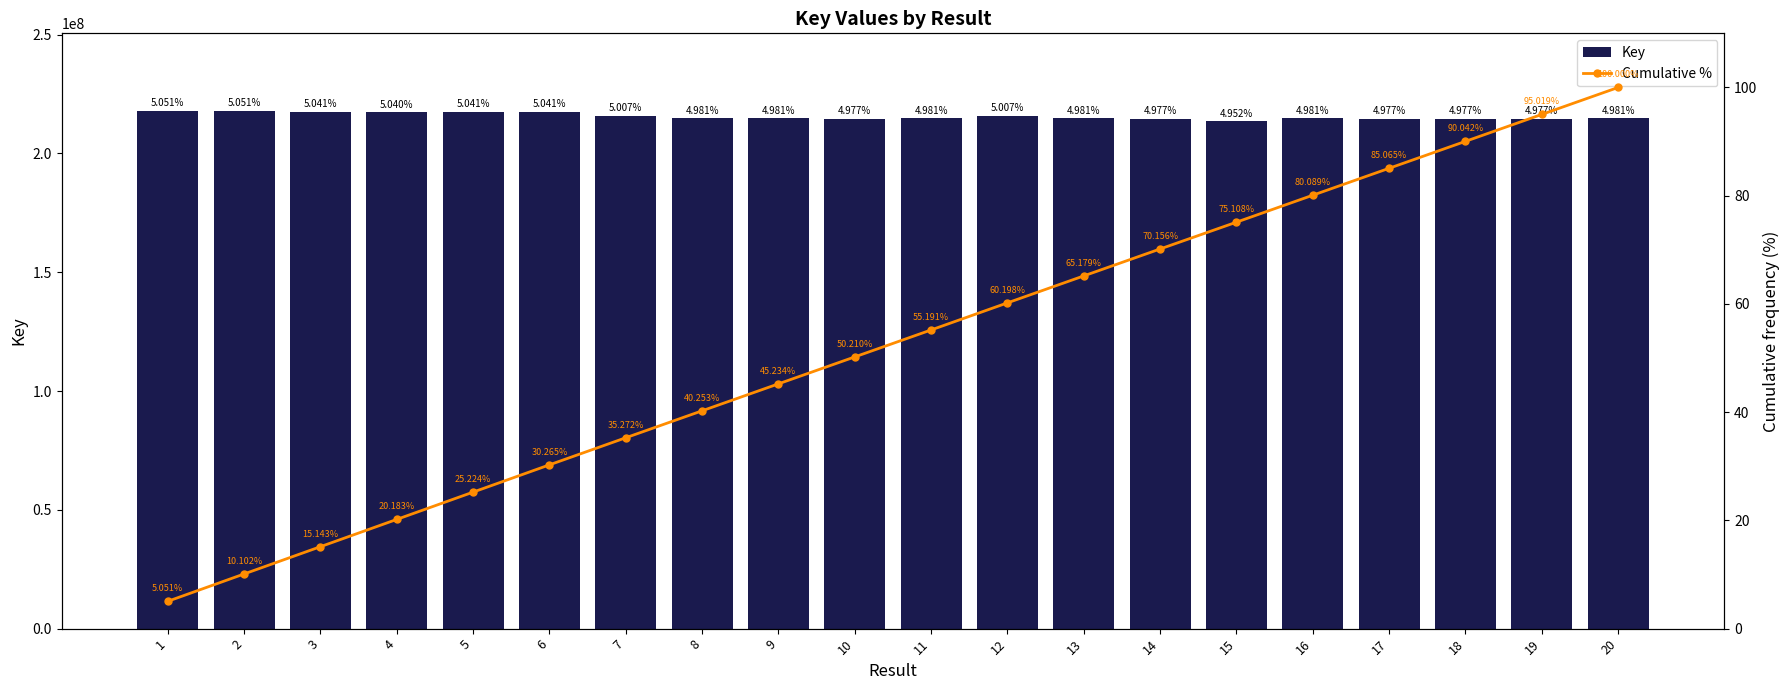

Which has a higher value, 18 or 4?

4